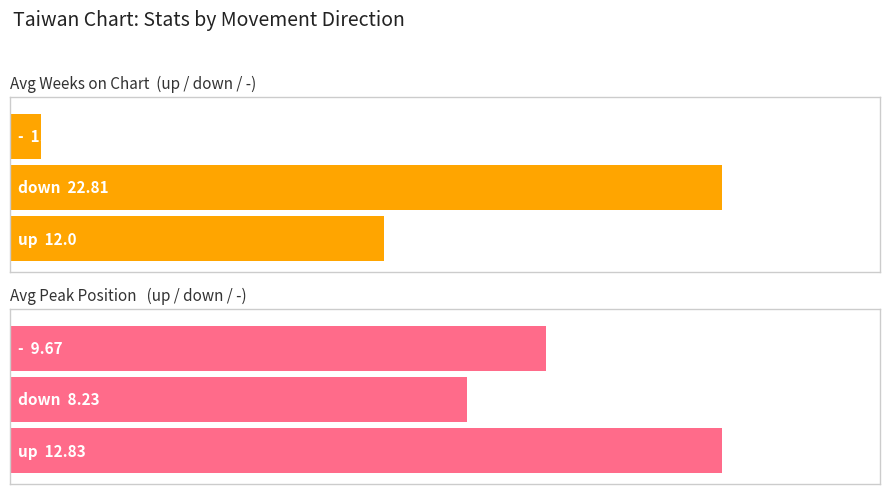

Which series has the largest range (max minus min)?

Average Weeks on Chart